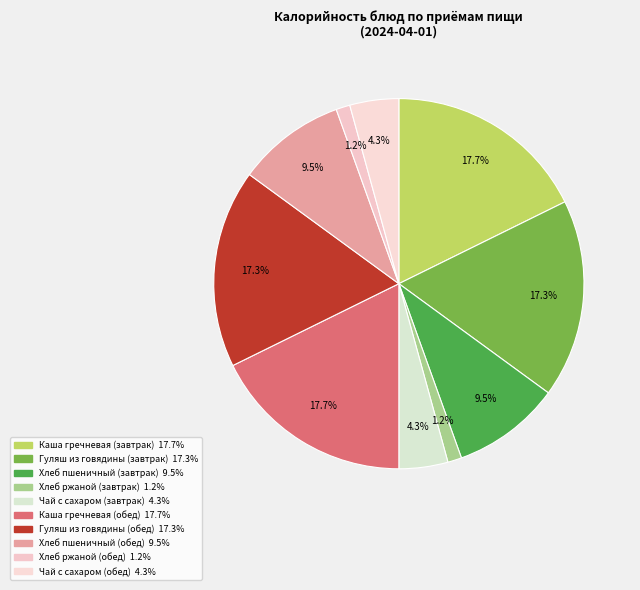

What percentage is the Хлеб ржаной (обед) slice, to the nearest percent?

1%